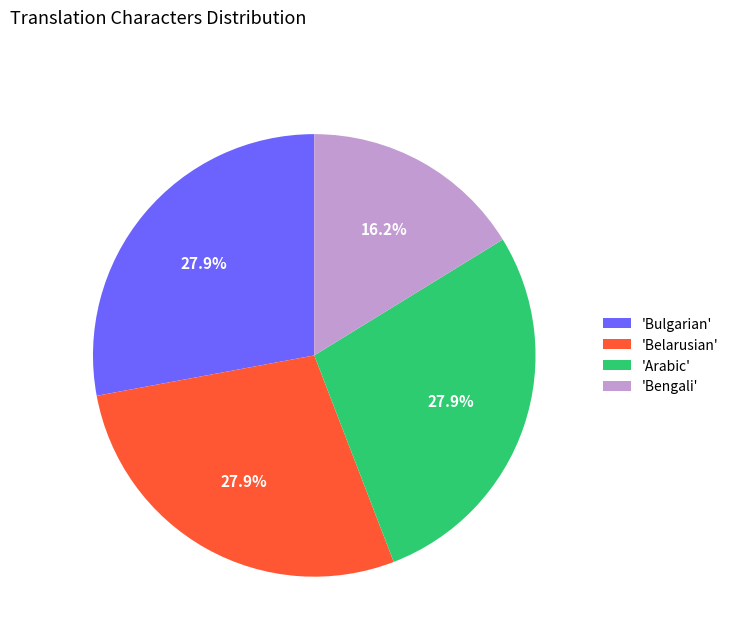

What percentage is NOT represented by 'Belarusian'?

72.1%